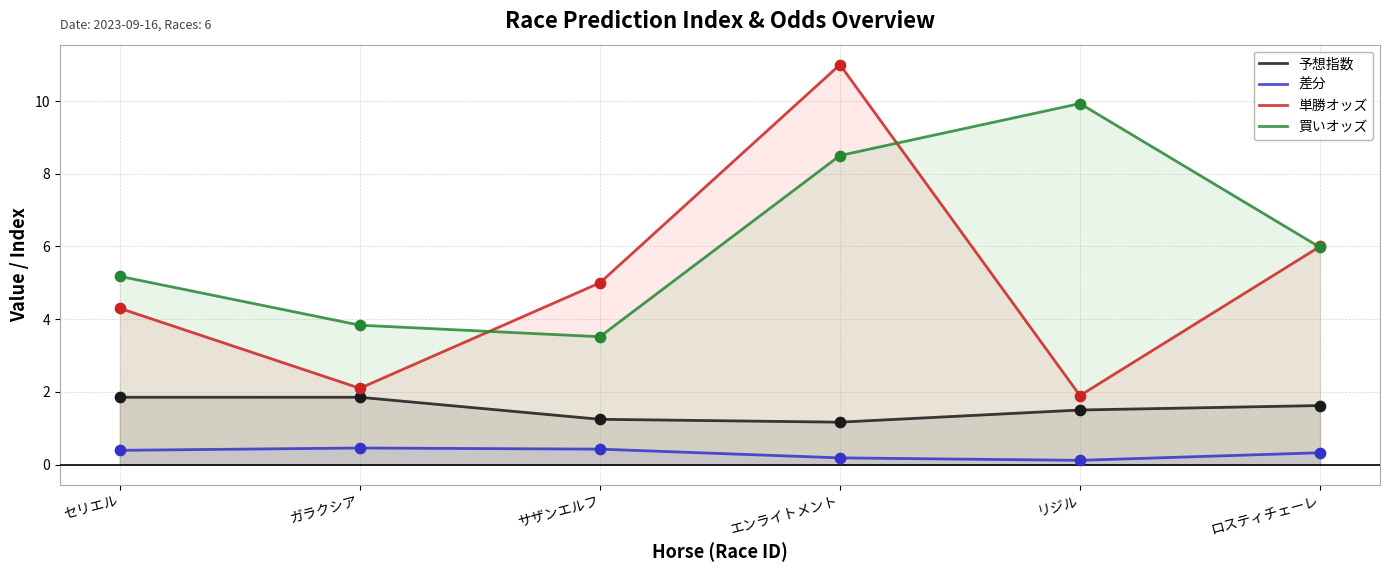

Which series contains the lowest Y value?

差分